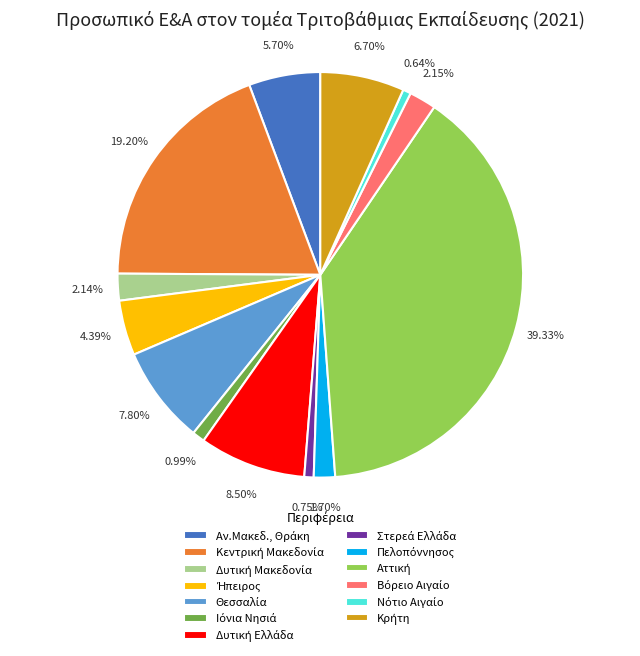

Is there any slice that represents more than half of the pie?

No